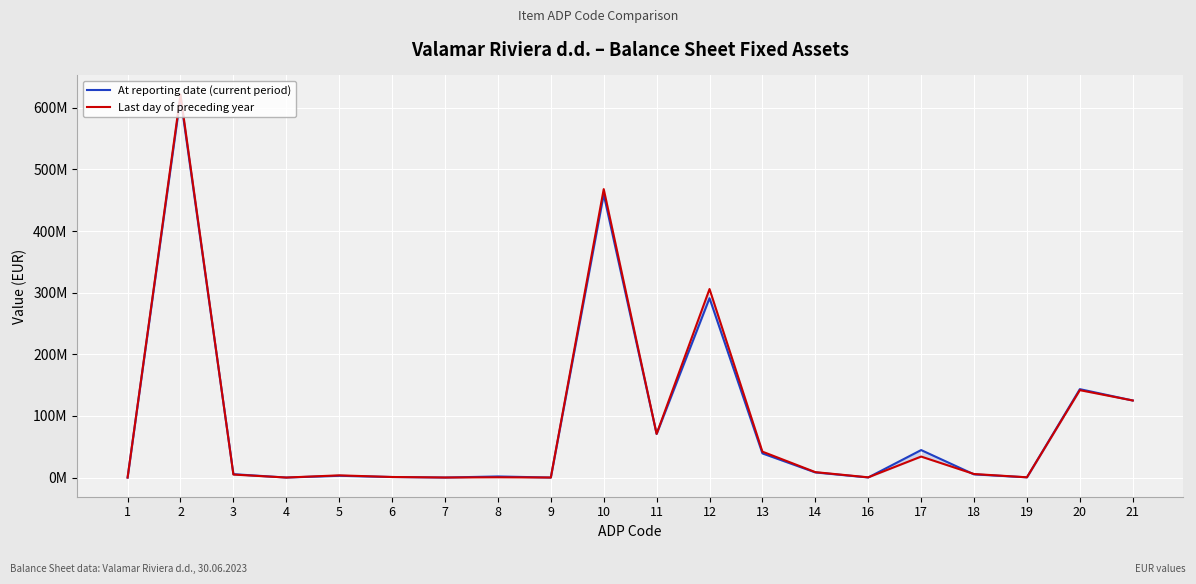

What is the difference between the highest and lowest values at 12?

14893867